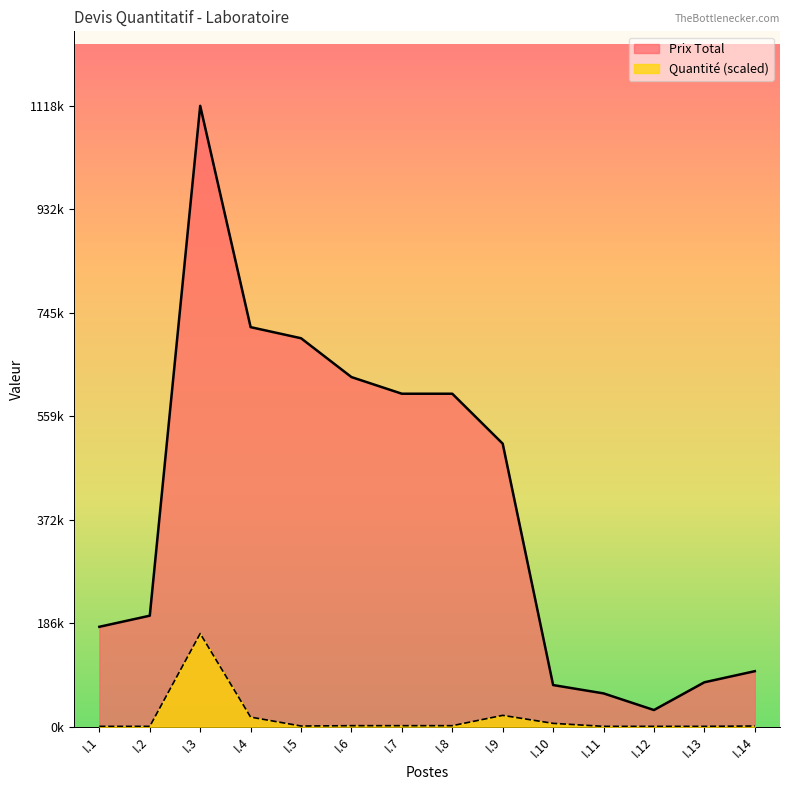

Between I.9 and I.12, which series saw the biggest shift?

Prix Total